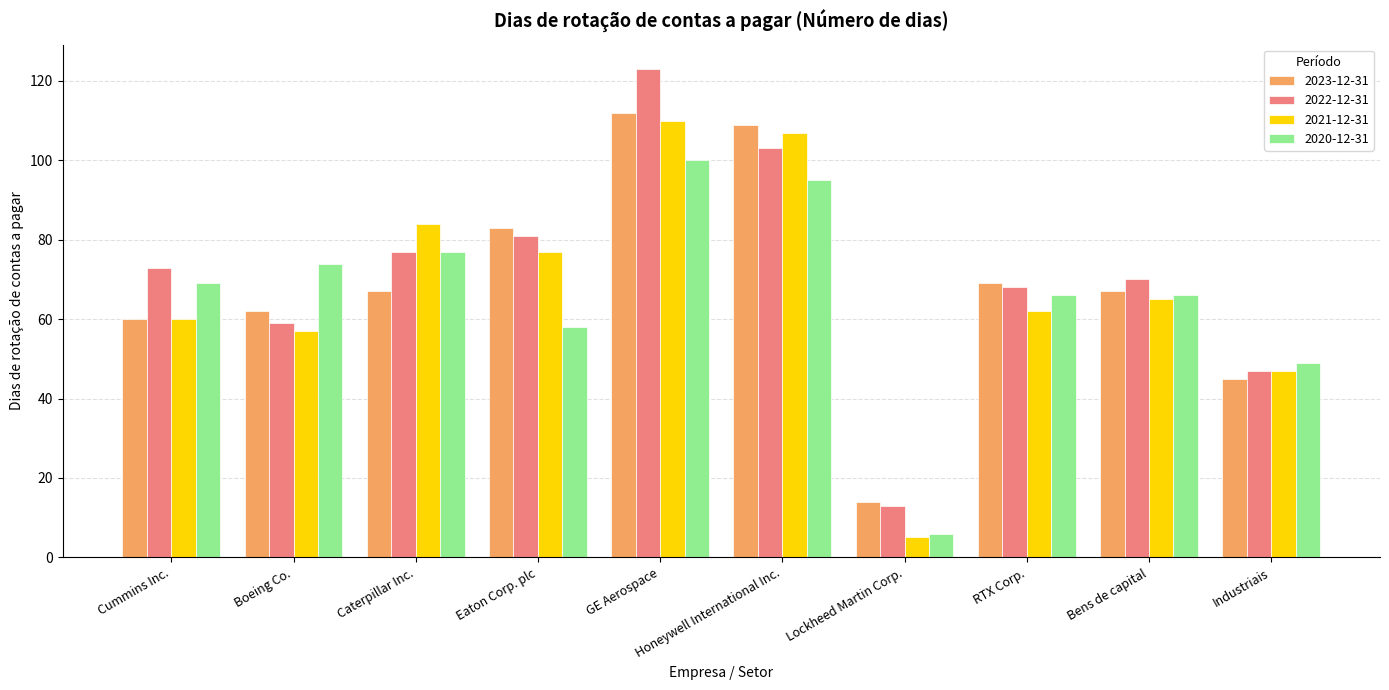

What is the sum of the 2021-12-31 values at Boeing Co. and Lockheed Martin Corp.?

62